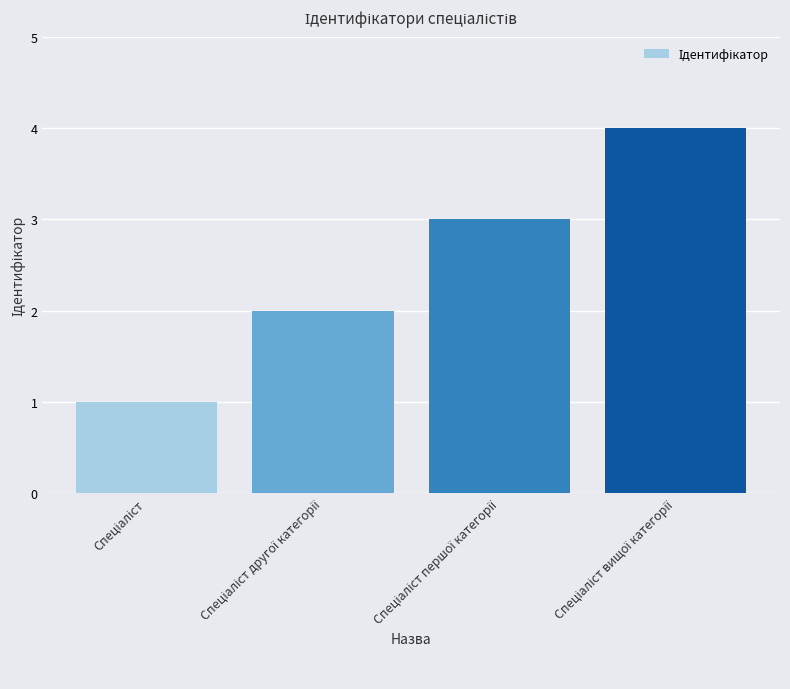

What is the value of the 1st bar from the left?

1